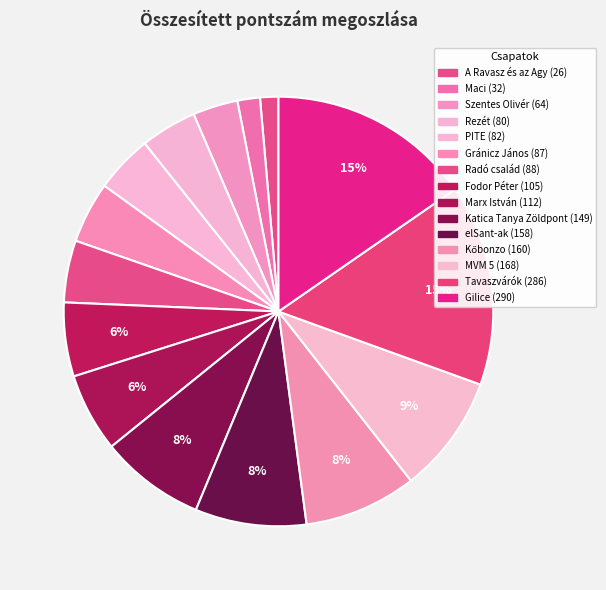

How many slices are in this pie chart?

15